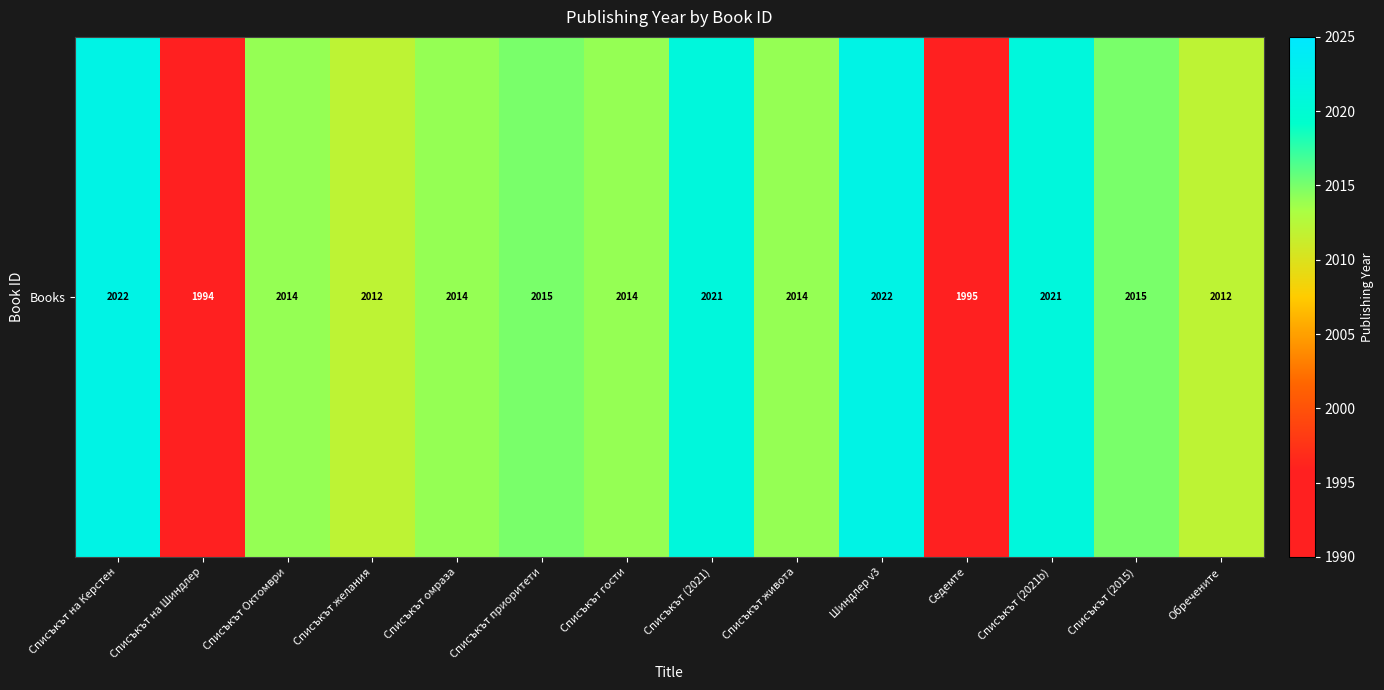

List the labels in order of value, smallest first.

Списъкът на Шиндлер, Седемте, Списъкът желания, Обречените, Списъкът Октомври, Списъкът омраза, Списъкът гости, Списъкът живота, Списъкът приоритети, Списъкът (2015), Списъкът (2021), Списъкът (2021b), Списъкът на Керстен, Шиндлер v3